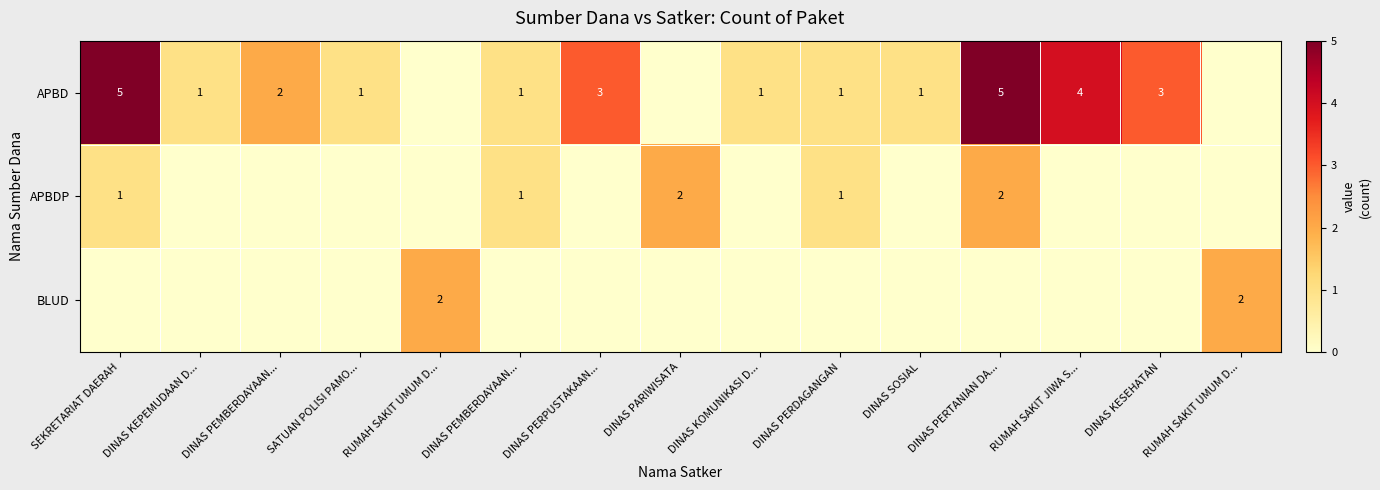

What is the greatest value displayed?

5